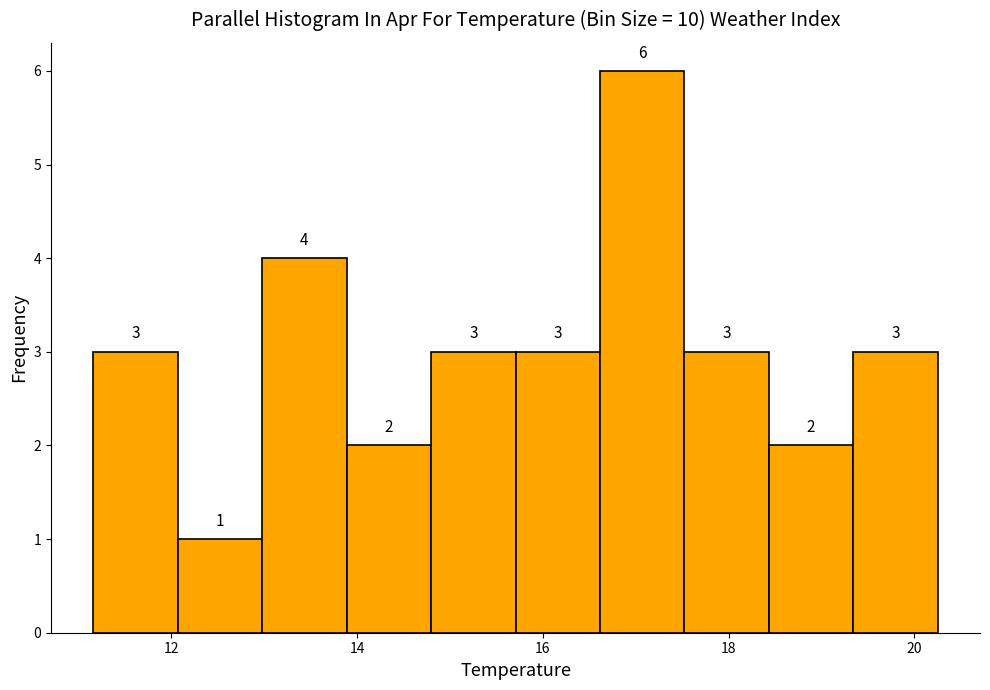

Reading left to right, list every bar in this chart as the range it spans on the x-axis followed by its height. The bar edges are not printed on the chart, so give them approximately, as read against the axis.

11.2 to 12.0: 3
12.0 to 13.0: 1
13.0 to 13.8: 4
13.8 to 14.8: 2
14.8 to 15.8: 3
15.8 to 16.6: 3
16.6 to 17.6: 6
17.6 to 18.4: 3
18.4 to 19.4: 2
19.4 to 20.2: 3